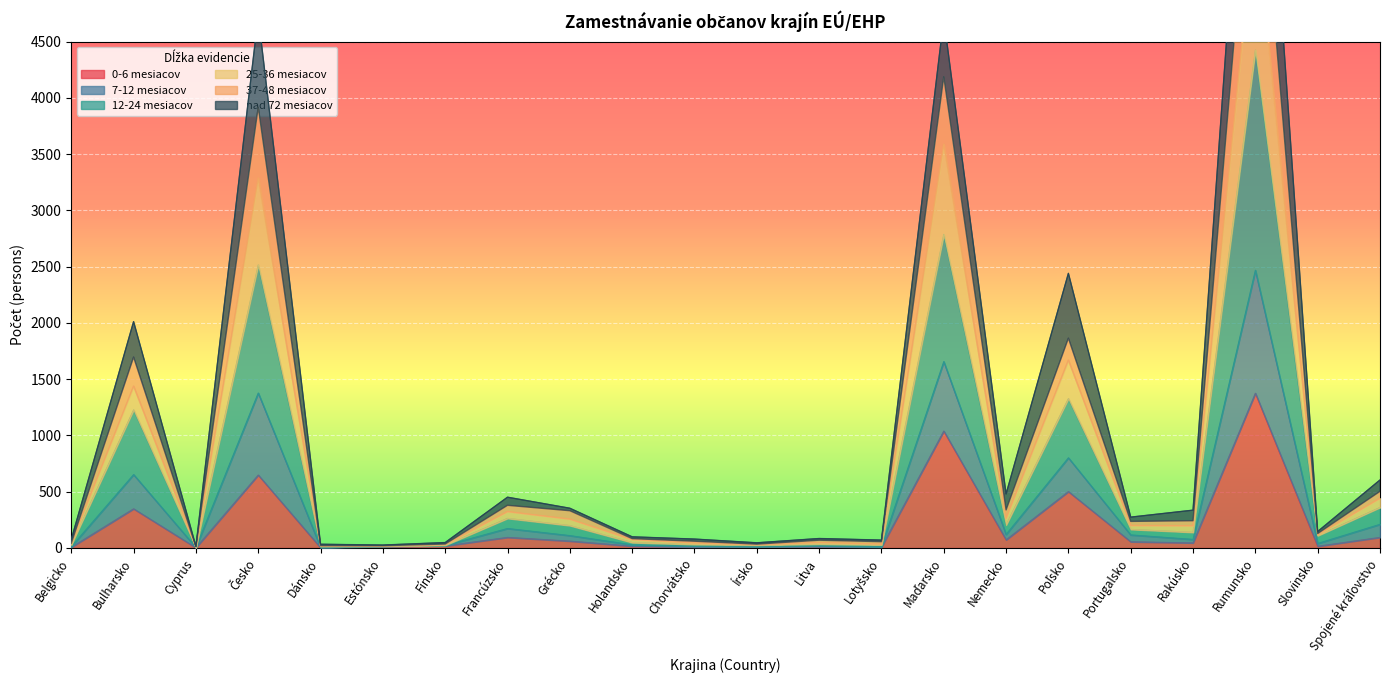

True or false: 37-48 mesiacov and 0-6 mesiacov cross at least once.

False